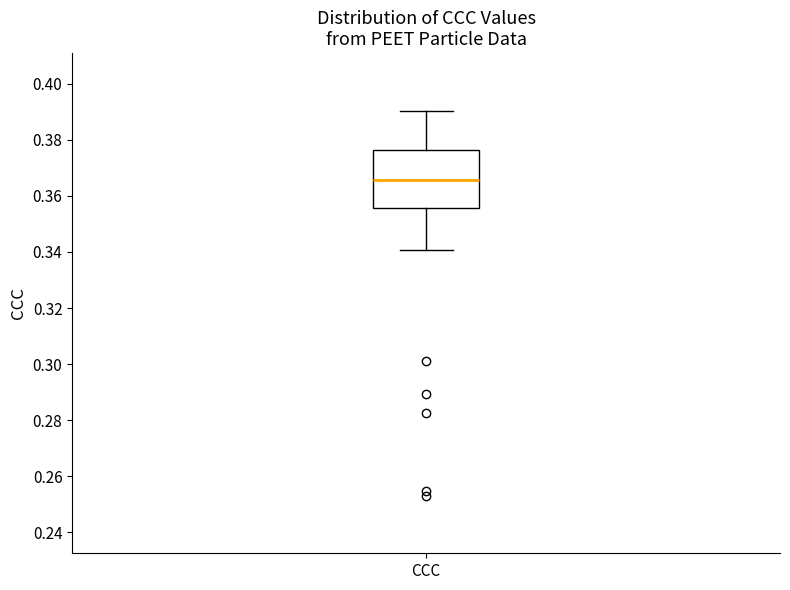

Where is the upper edge of the box for CCC on the y-axis? The values are not printed on the chart, so give them approximately, as read against the axis.

0.376